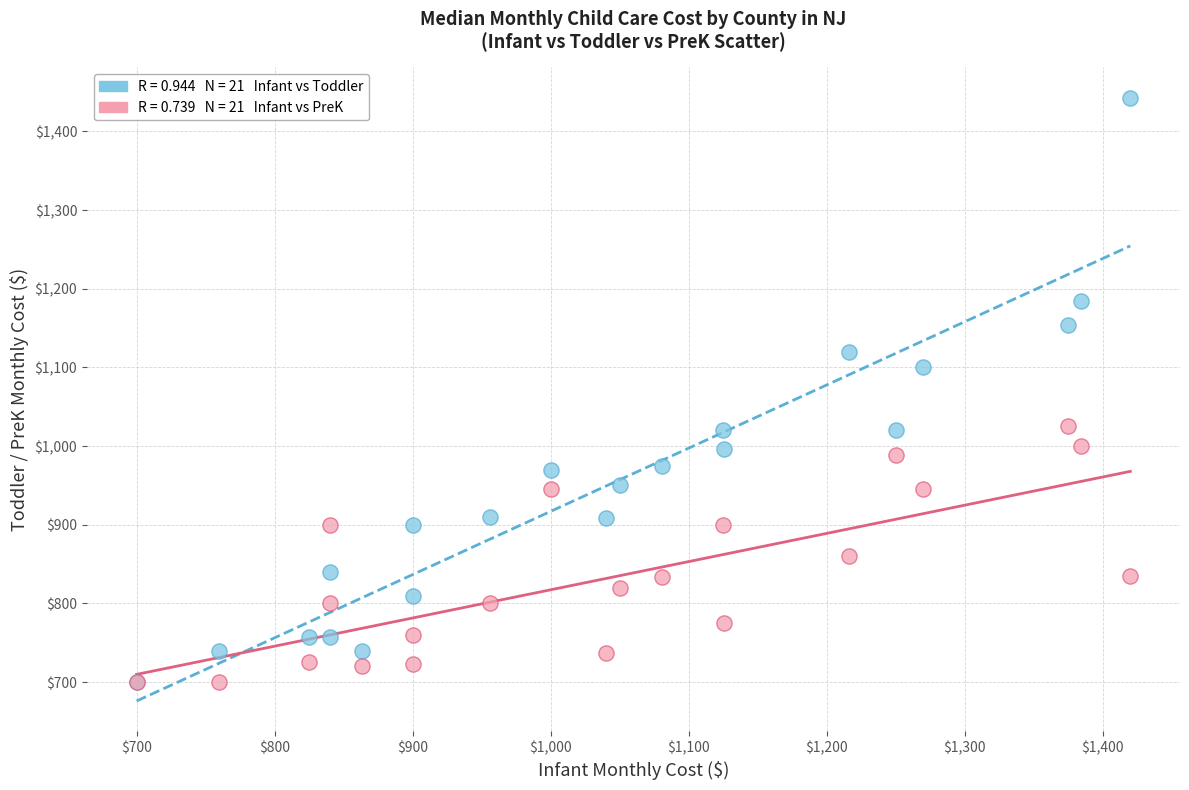

Across all series, what Y value is closest to 1071?

1100.0